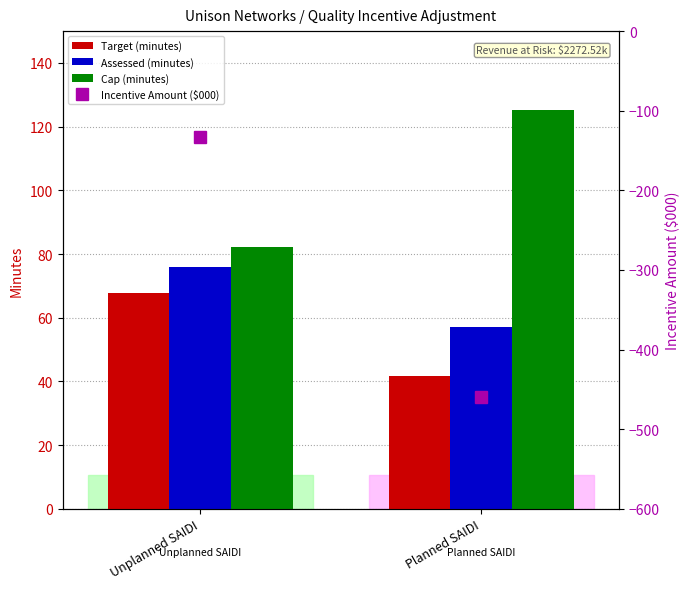

True or false: Target (minutes) has a value of 91.3 at Unplanned SAIDI.

False